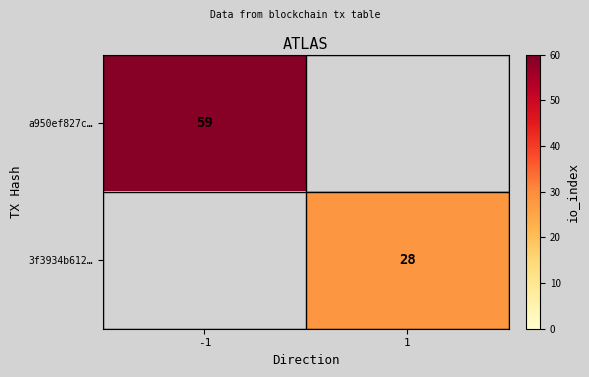

Is the value of a950ef827c… at -1 greater than the value of 3f3934b612… at 1?

Yes